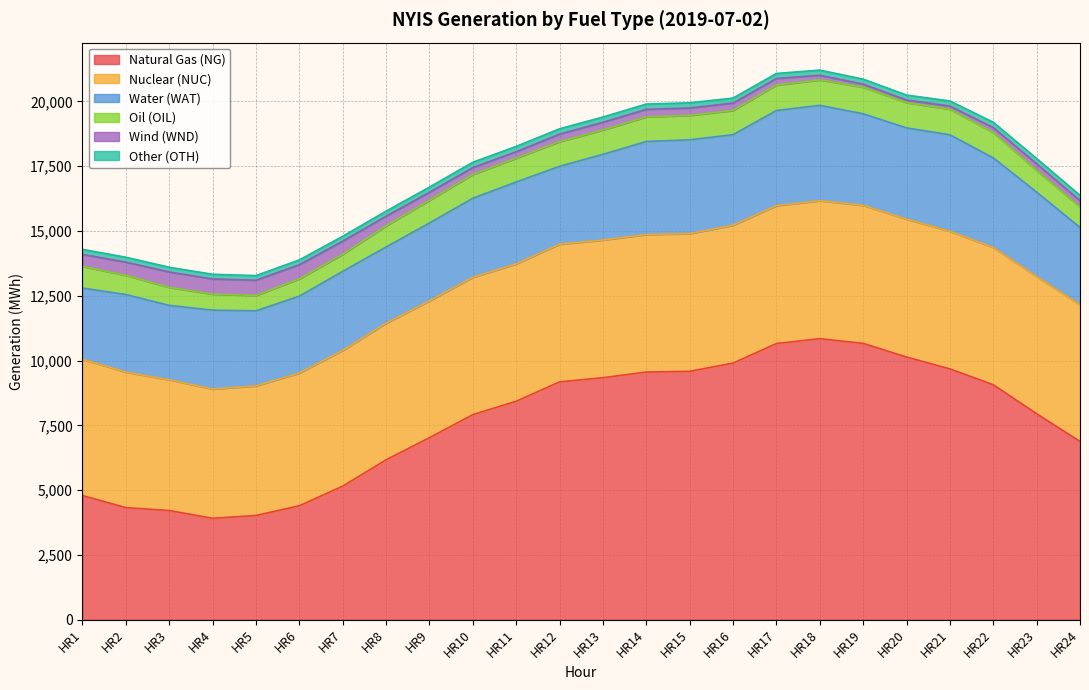

Does the chart display data point markers on the line(s)?

No